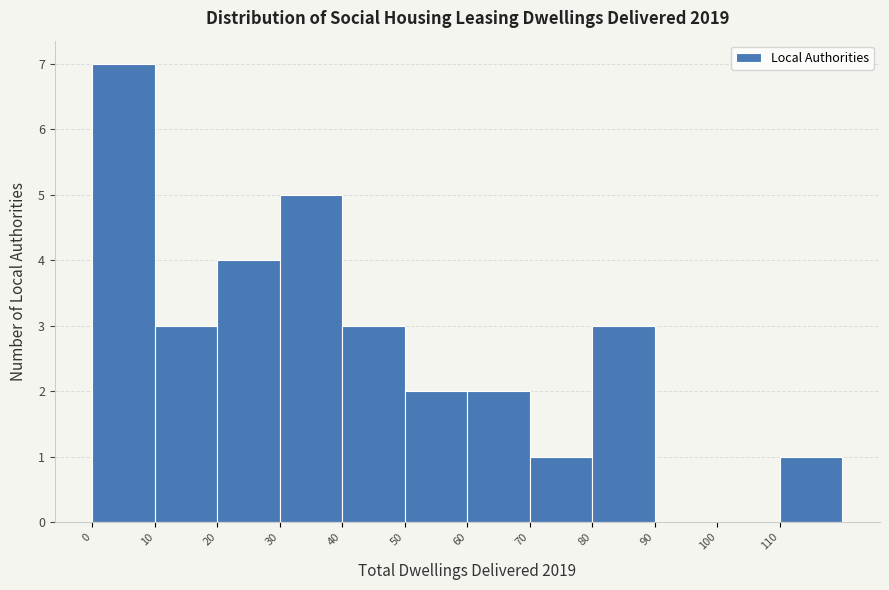

What is the height of the bar covering 10 to 20 on the x-axis? The values are not printed on the chart, so give them approximately, as read against the axis.

3